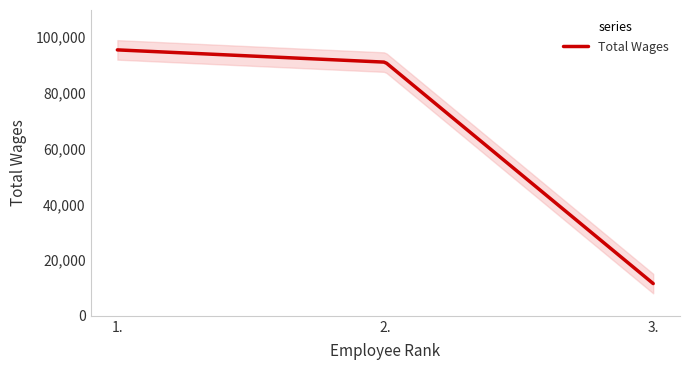

Is it true that the value at 1. is 95453?

True